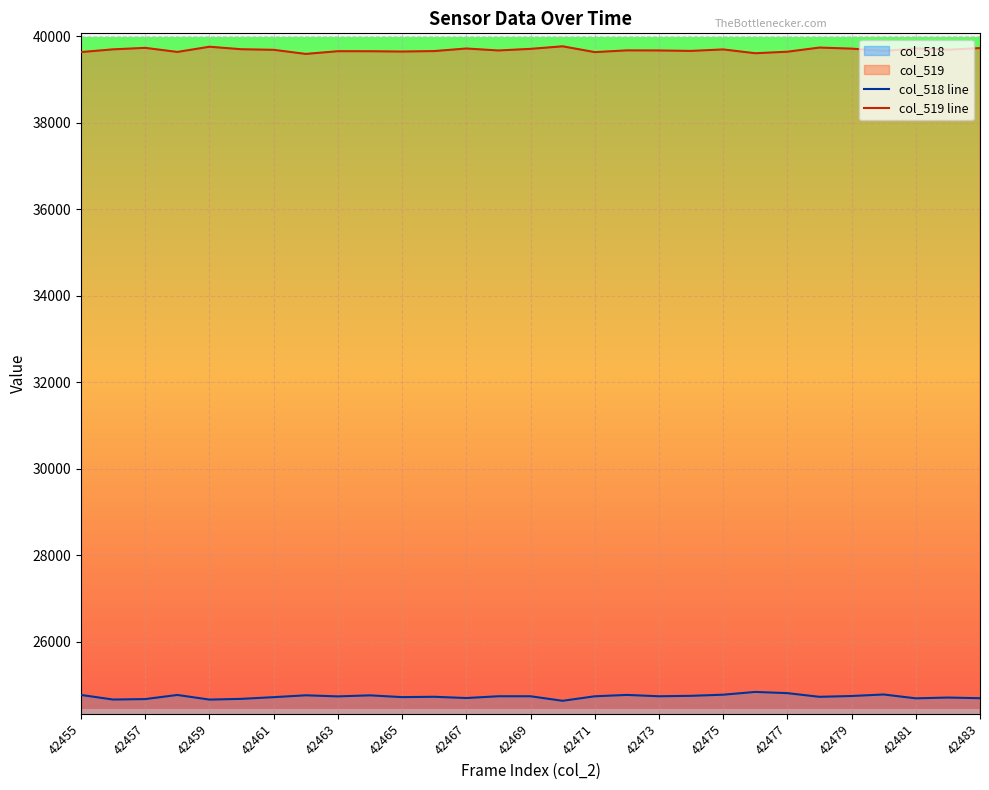

Is the value of col_519 line at 42471 greater than the value of col_518 line at 42475?

Yes